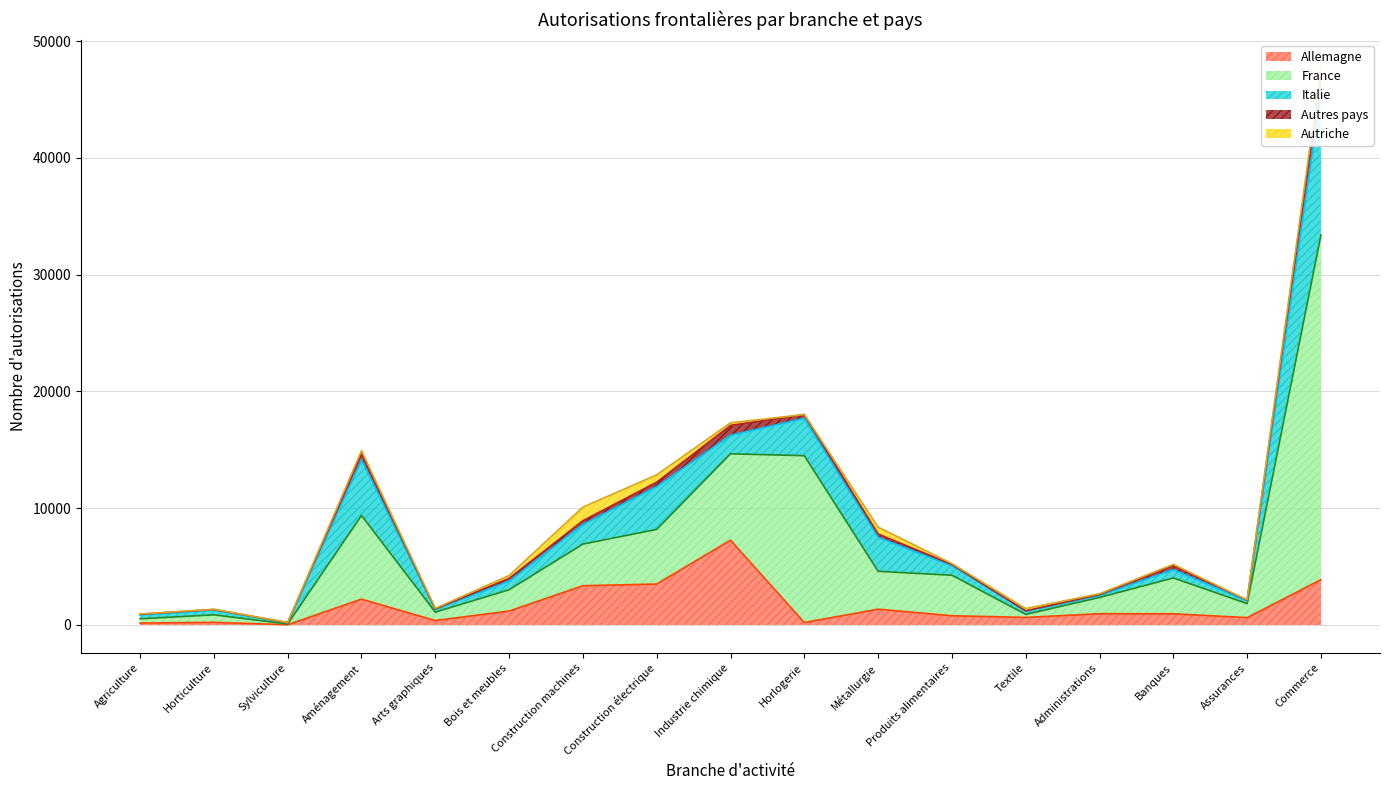

What is the total value across all series at Métallurgie?

8383